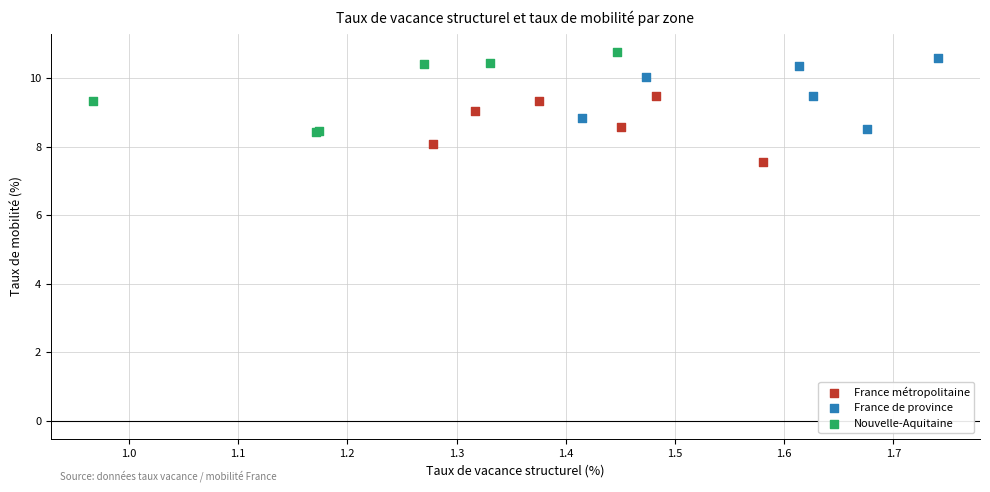

What are all the series names shown in the legend?

France métropolitaine, France de province, Nouvelle-Aquitaine